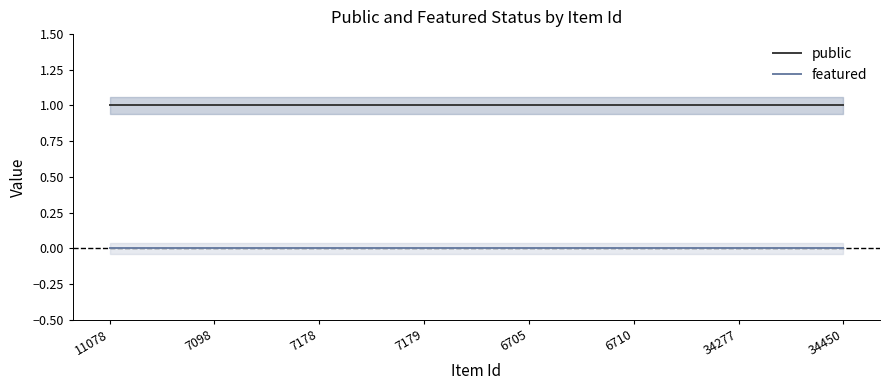

True or false: featured and public intersect in this chart.

False